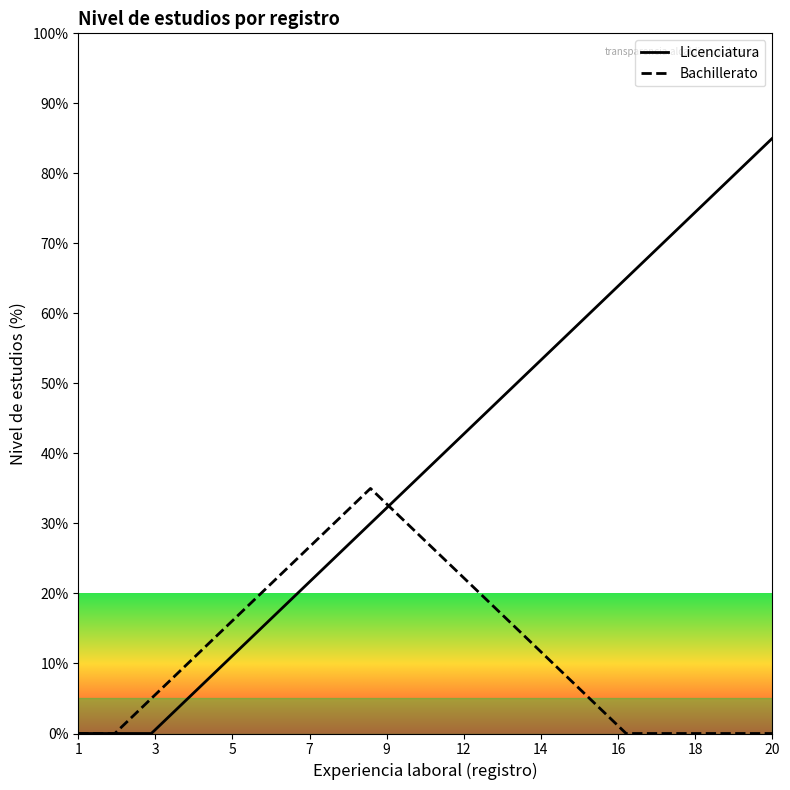

What is the greatest value displayed?

85.0